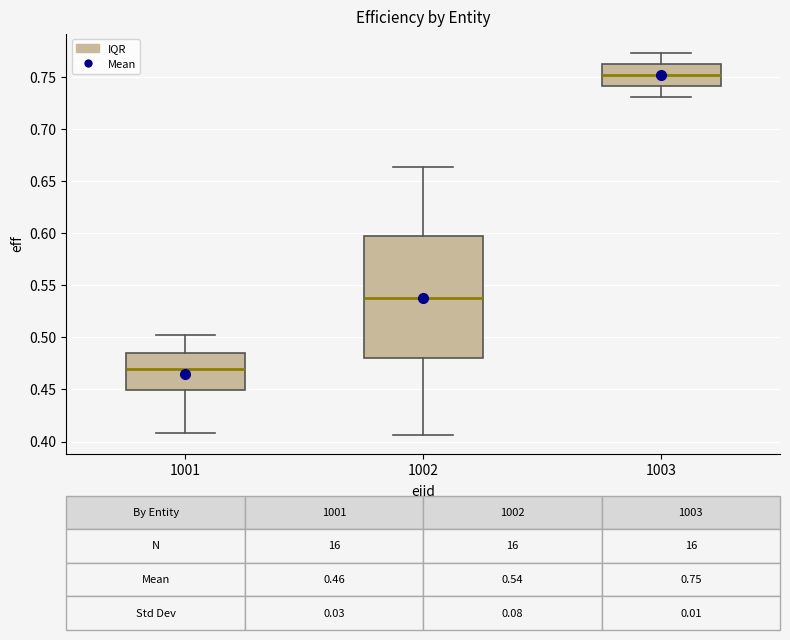

Which box is the tallest, from its lower edge to its upper edge?

1002